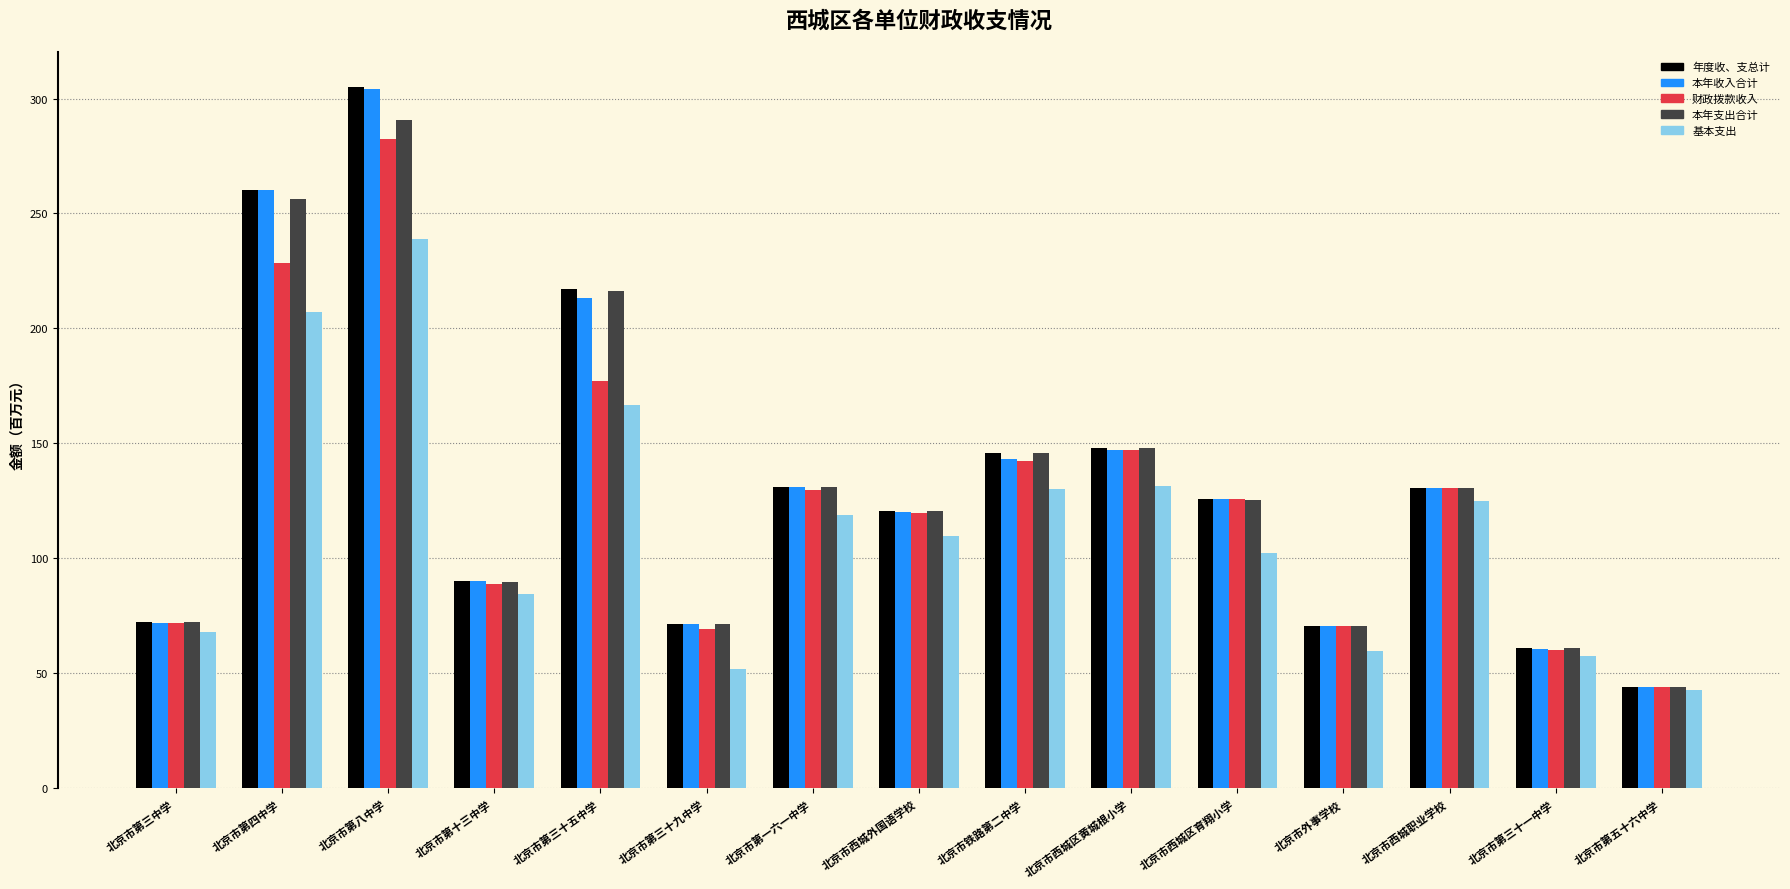

Which category has the highest value across all series?

北京市第八中学